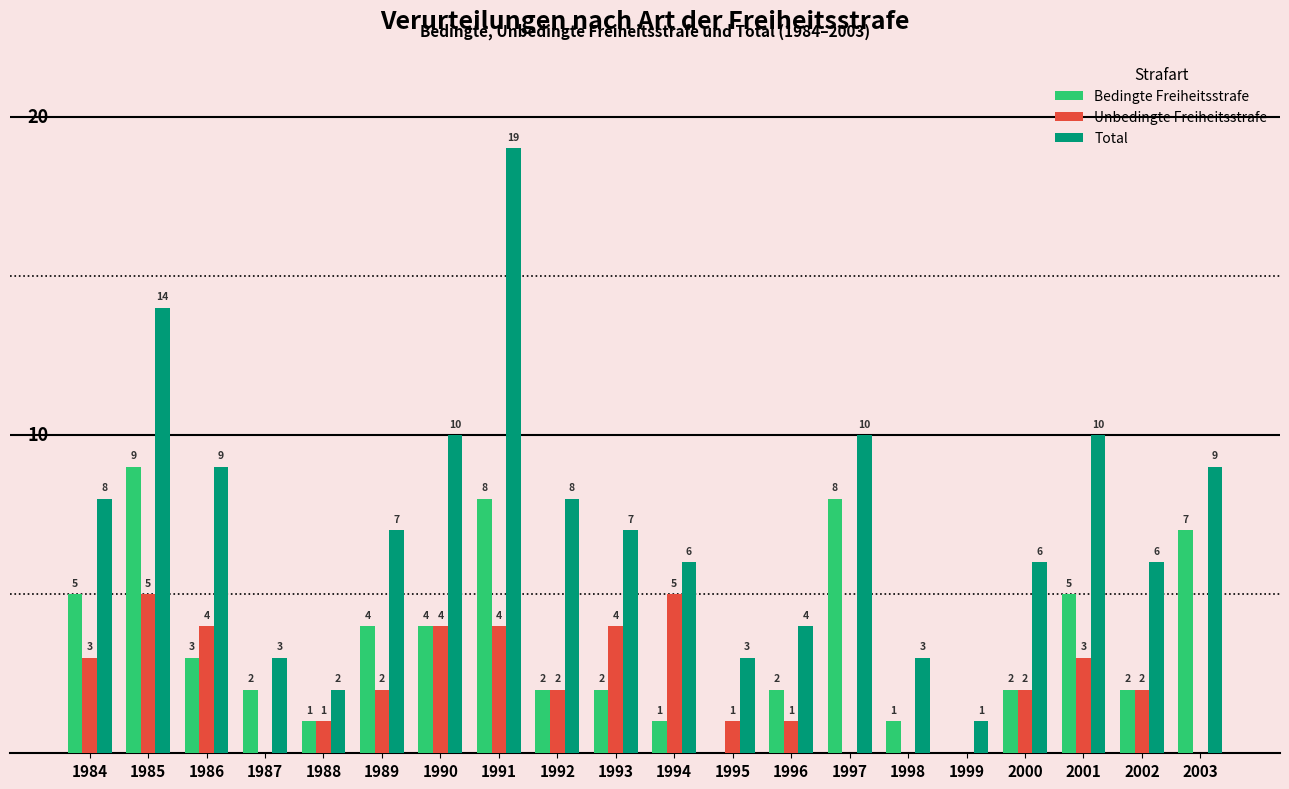

Which series has the largest total across all categories?

Total